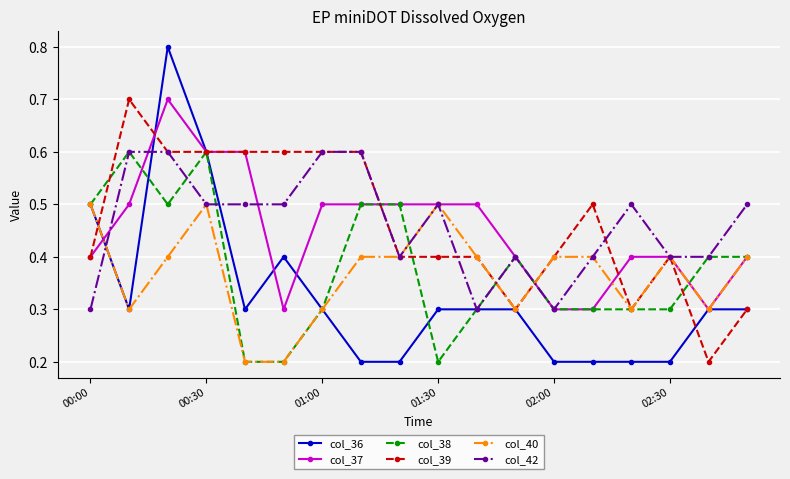

Which series has the widest spread of values?

col_36